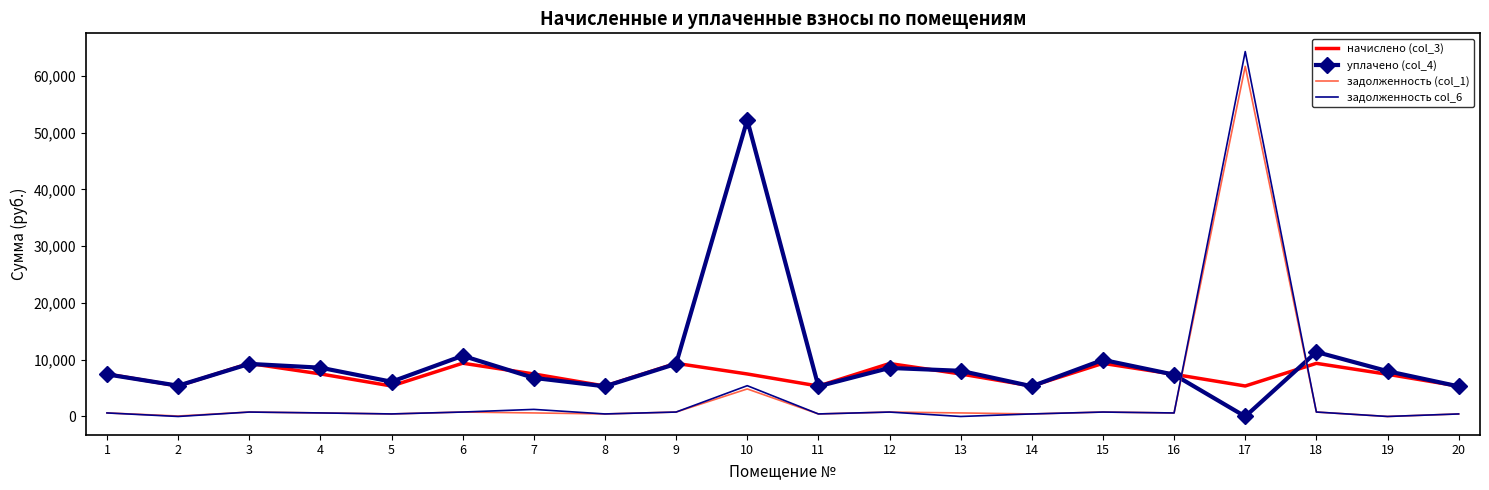

At which category is the sum across all series the highest?

17